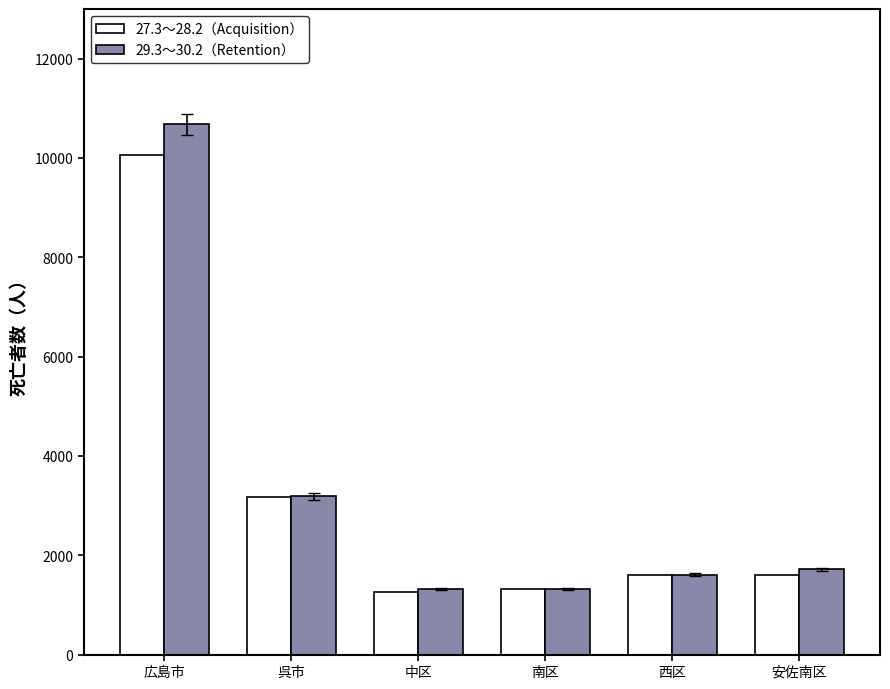

What is the smallest value displayed?

1257